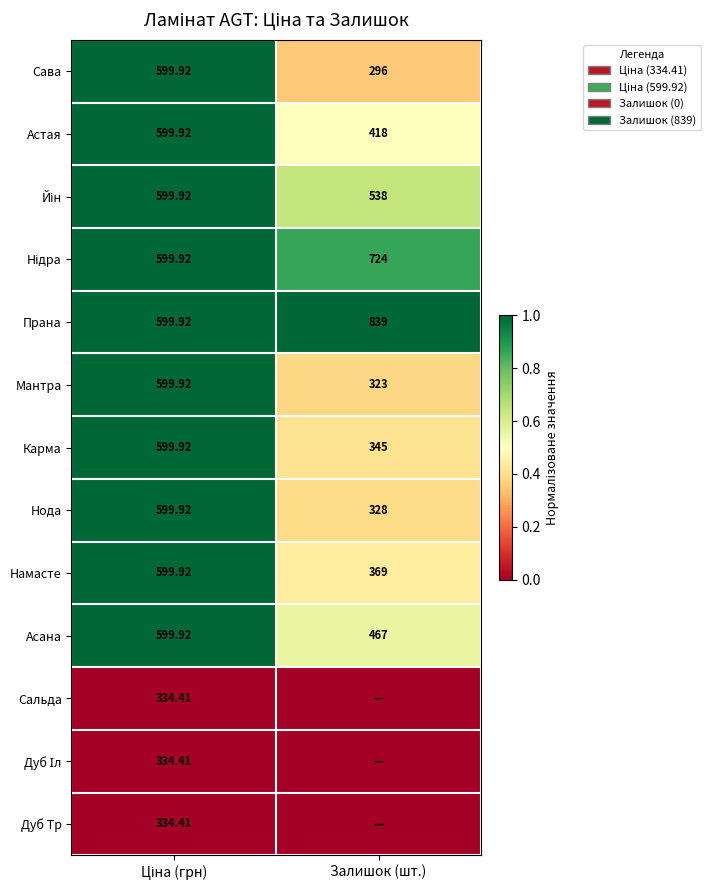

At which label is Намасте closest to 484?

Залишок (шт.)